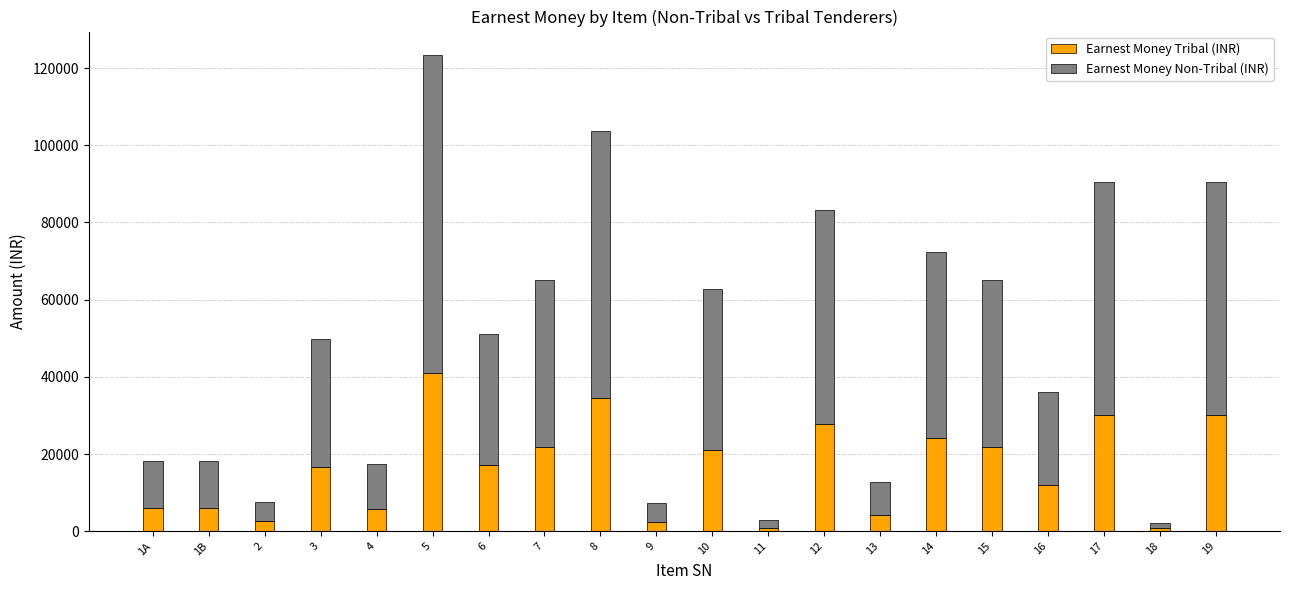

What is the sum of all Earnest Money Tribal (INR) values?

326730